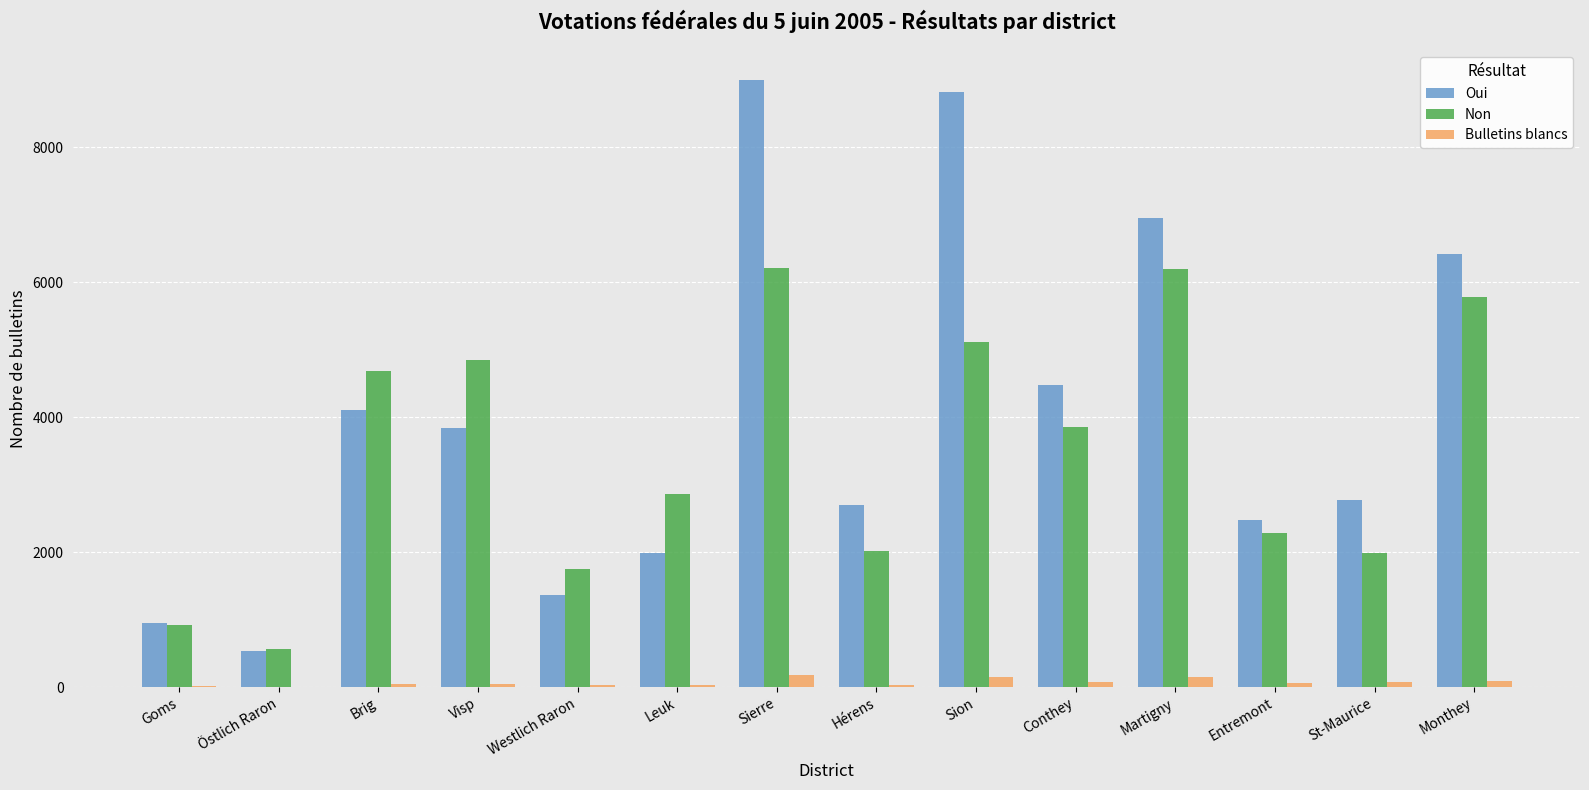

Are the bars horizontal?

No